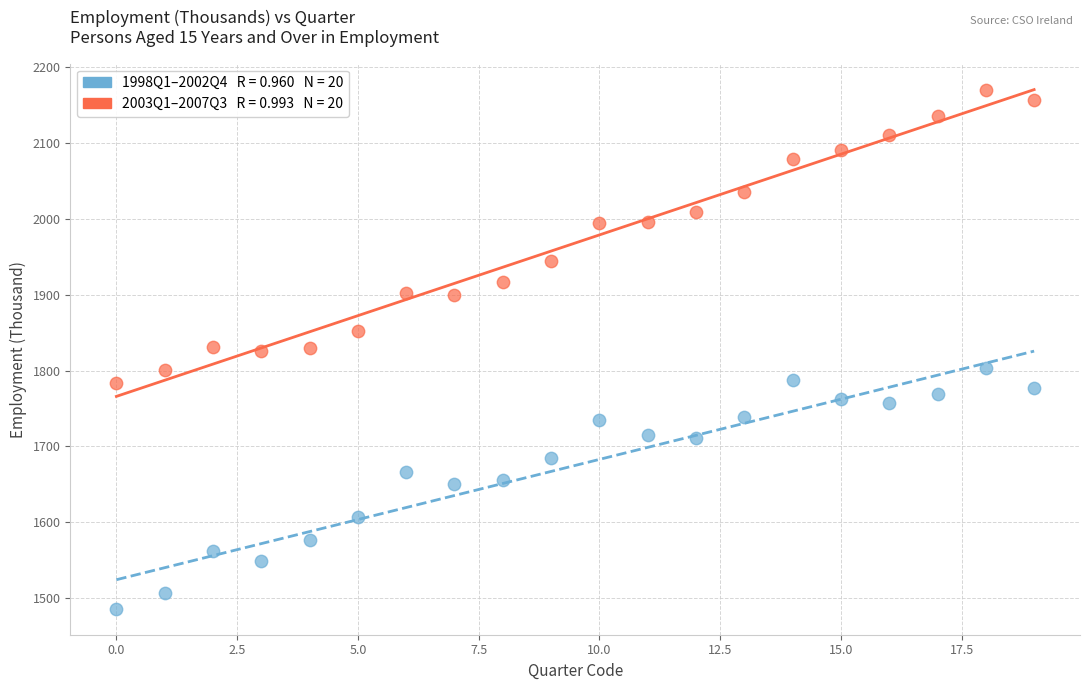

Across all data points, what is the range of Y values (max minus min)?

683.7